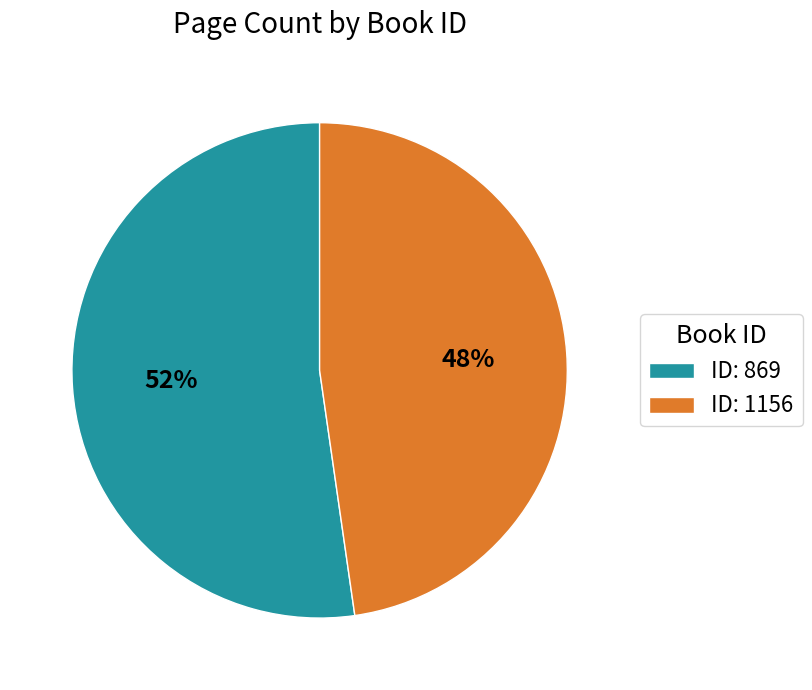

Is it true that ID: 869 is 40% of the pie?

False